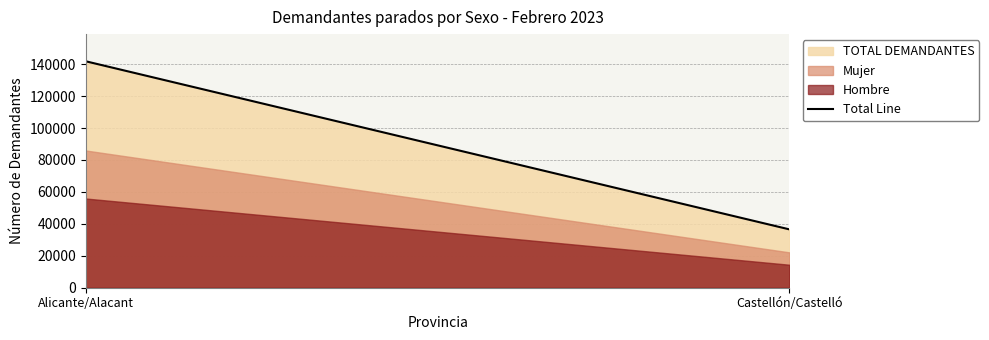

Which series has the largest total across all categories?

TOTAL DEMANDANTES